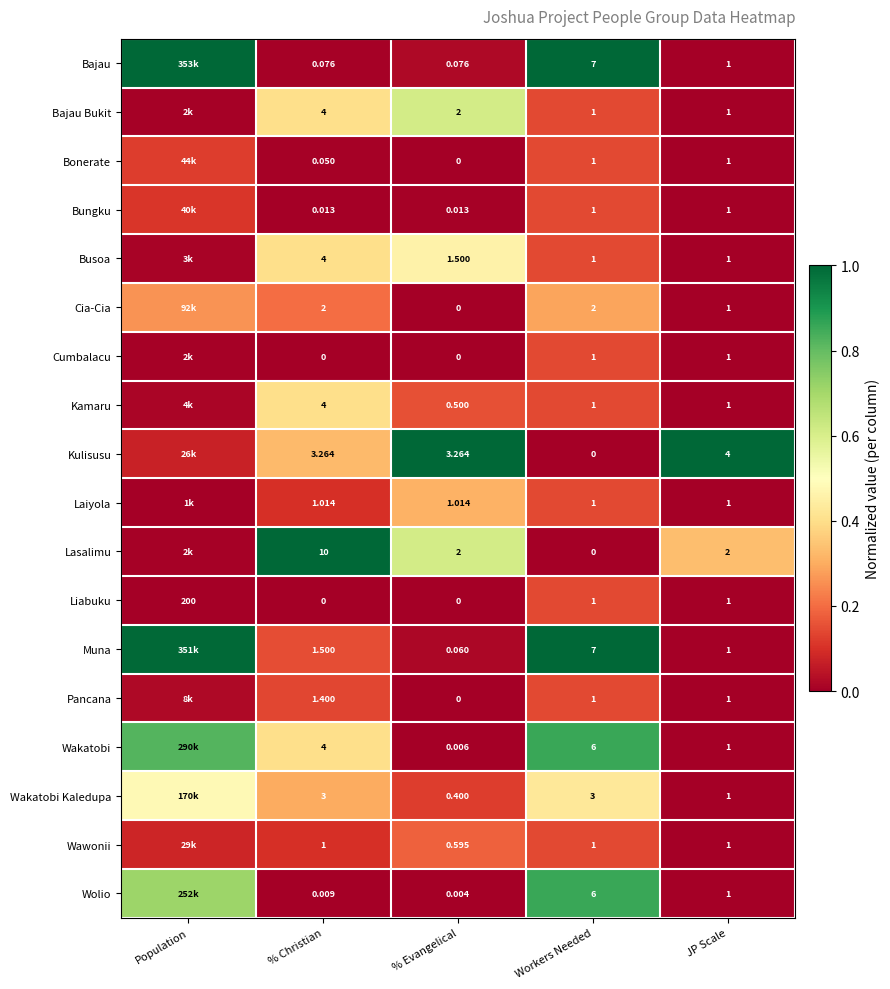

Between % Christian and JP Scale, which series saw the biggest shift?

Lasalimu